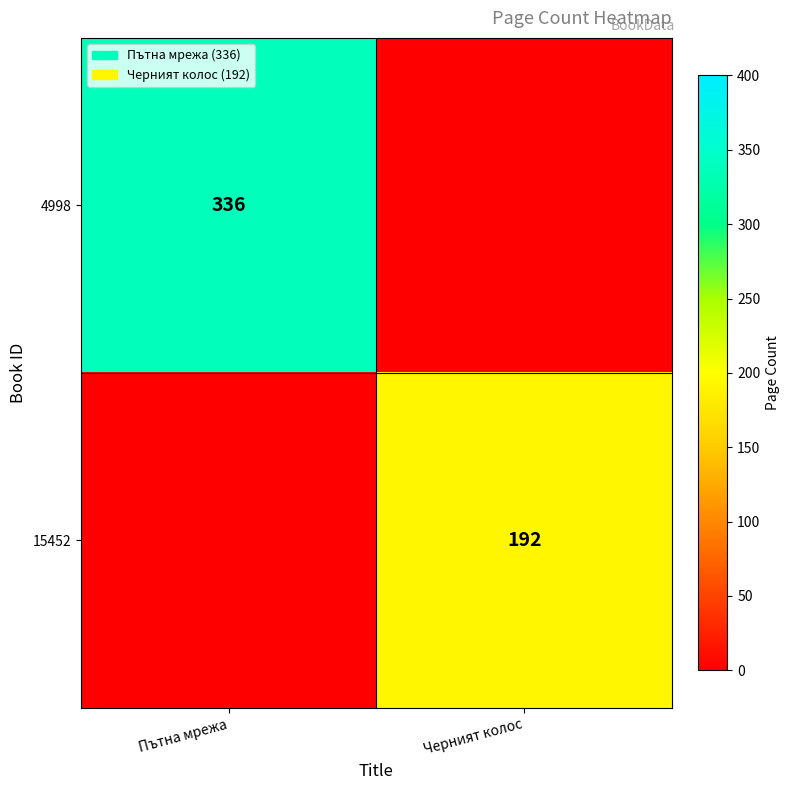

The value of 4998 at Пътна мрежа is 336. True or false?

True